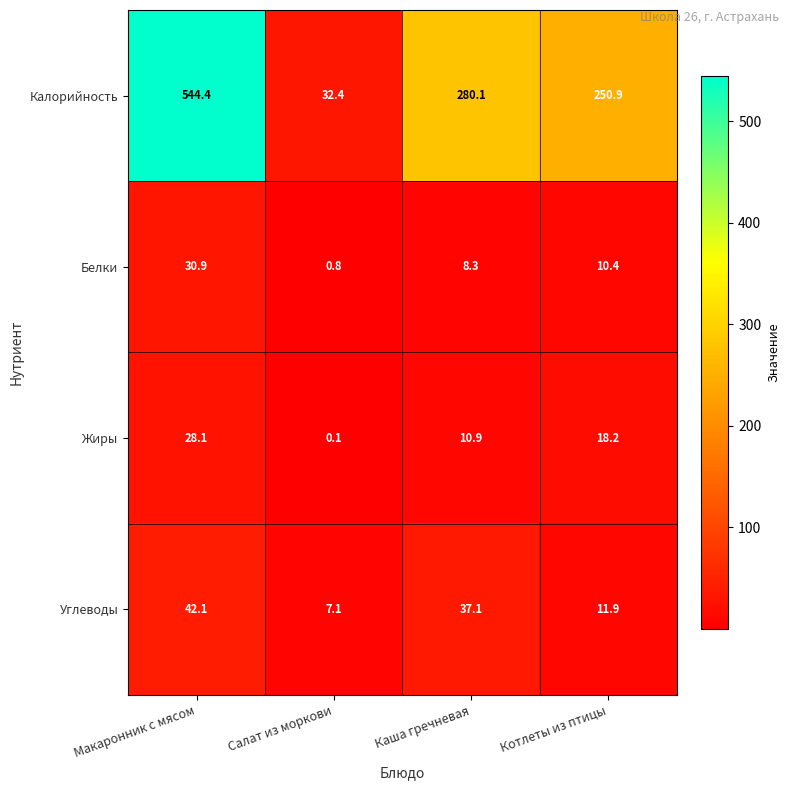

What is the difference between the highest and lowest values at Котлеты из птицы?

240.5